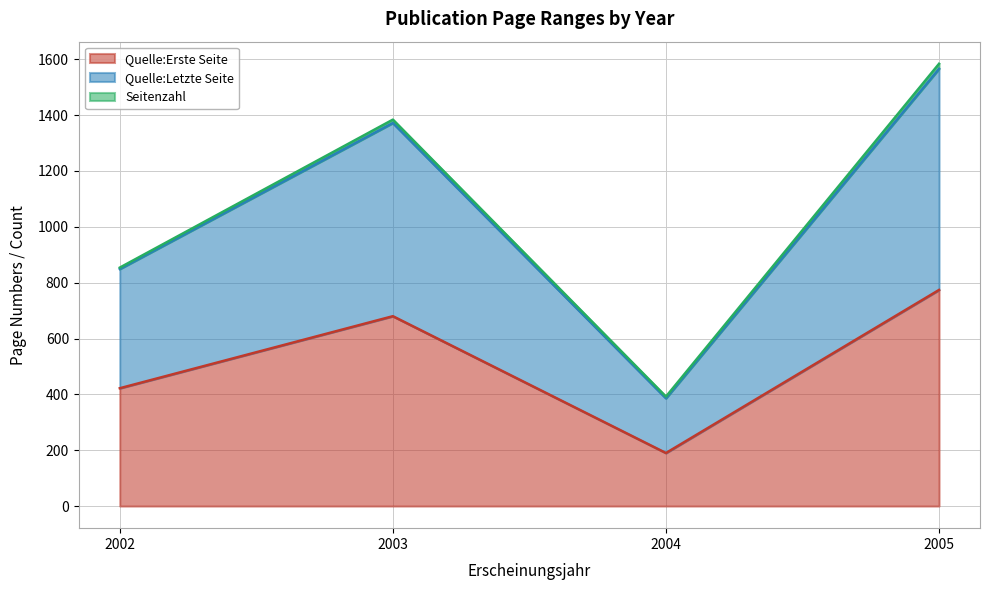

Which has a higher value, 2003 or 2004?

2003